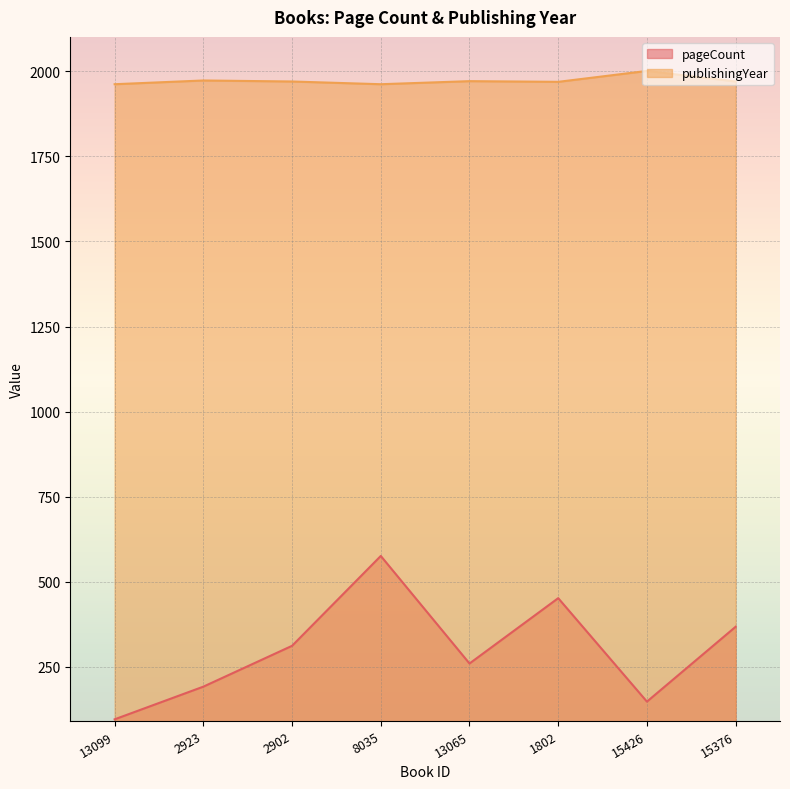

How many lines are shown in the chart?

2